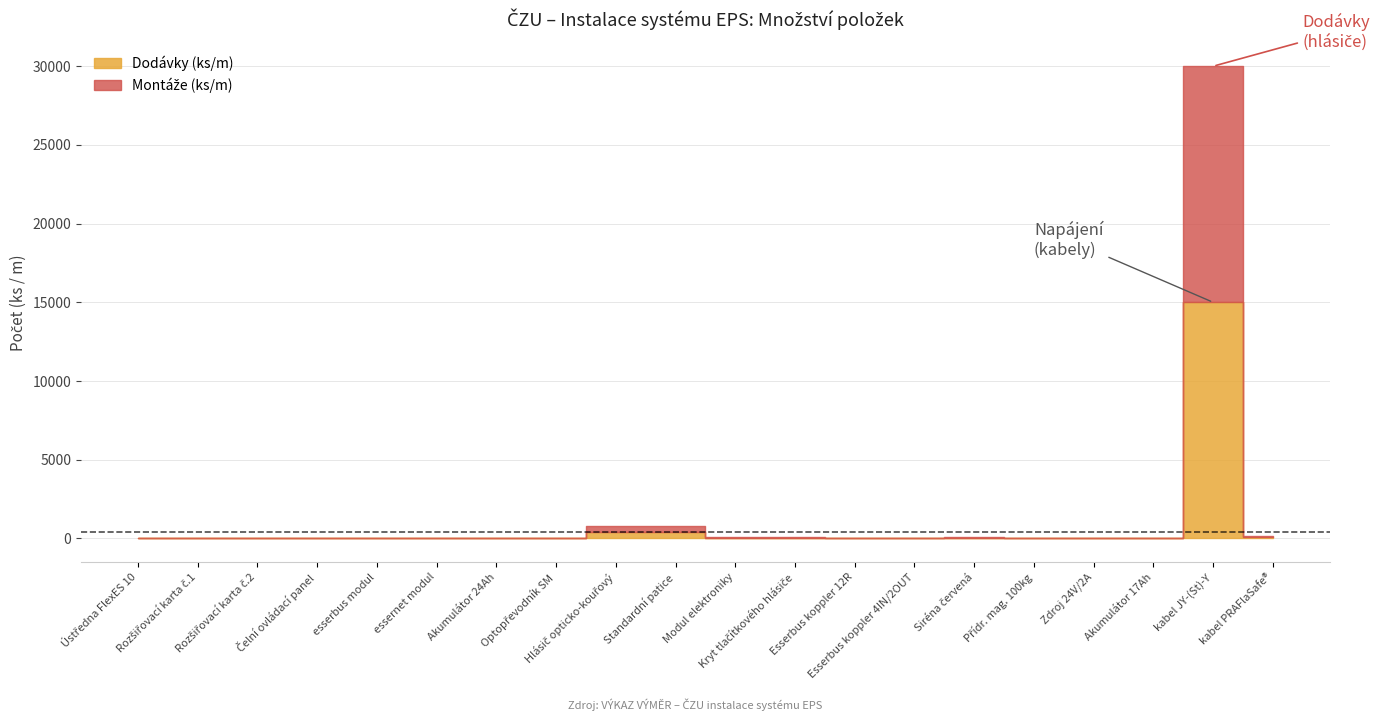

Which series has the largest total across all categories?

Dodávky (ks/m)